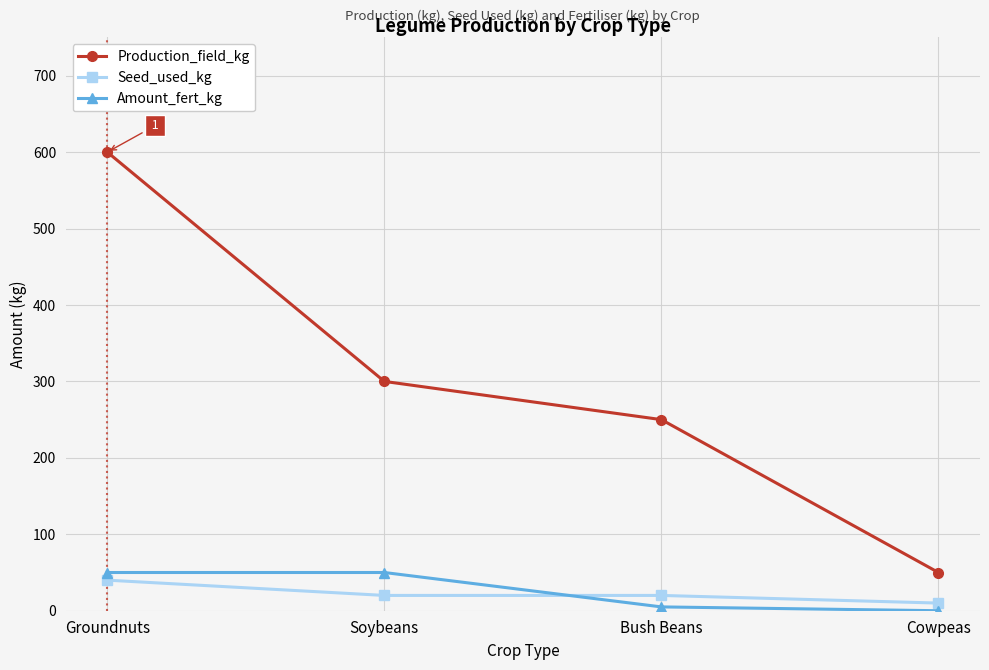

At which label does Production_field_kg reach its minimum?

Cowpeas